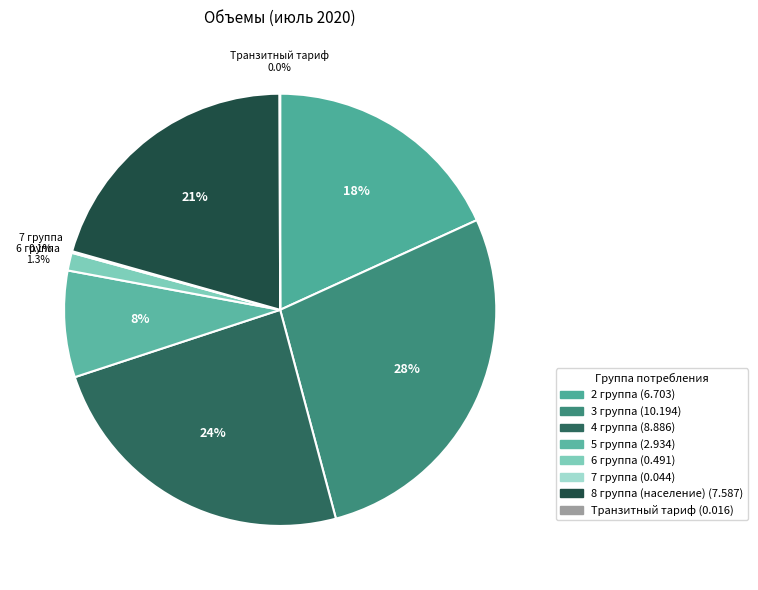

To the nearest percent, what percentage of the pie is 3 группа?

28%